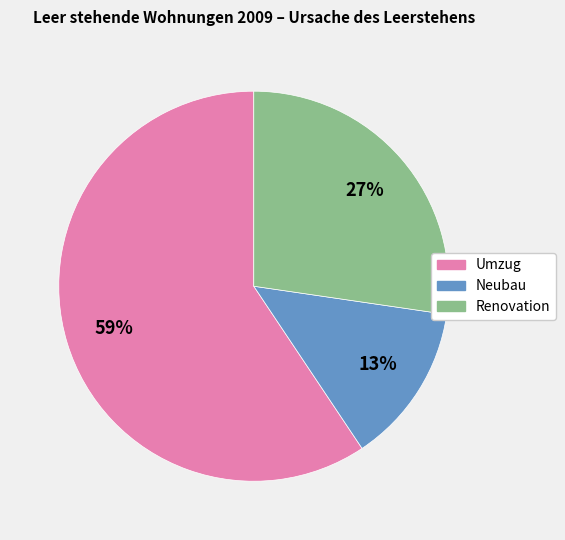

Is there a majority slice in this chart?

Yes